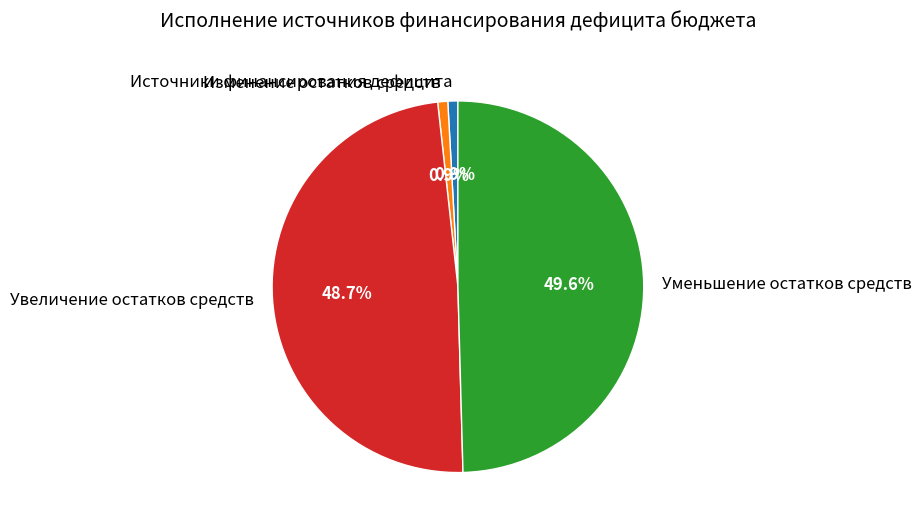

Is there a majority slice in this chart?

No